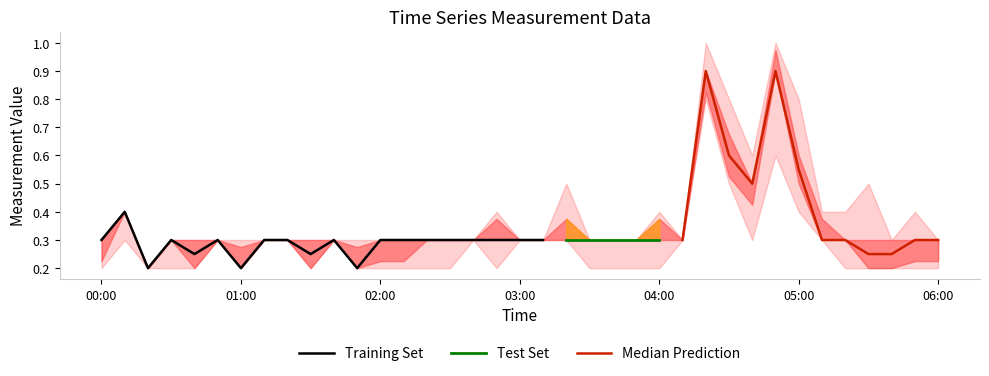

Which label corresponds to the largest value in the chart?

04:20